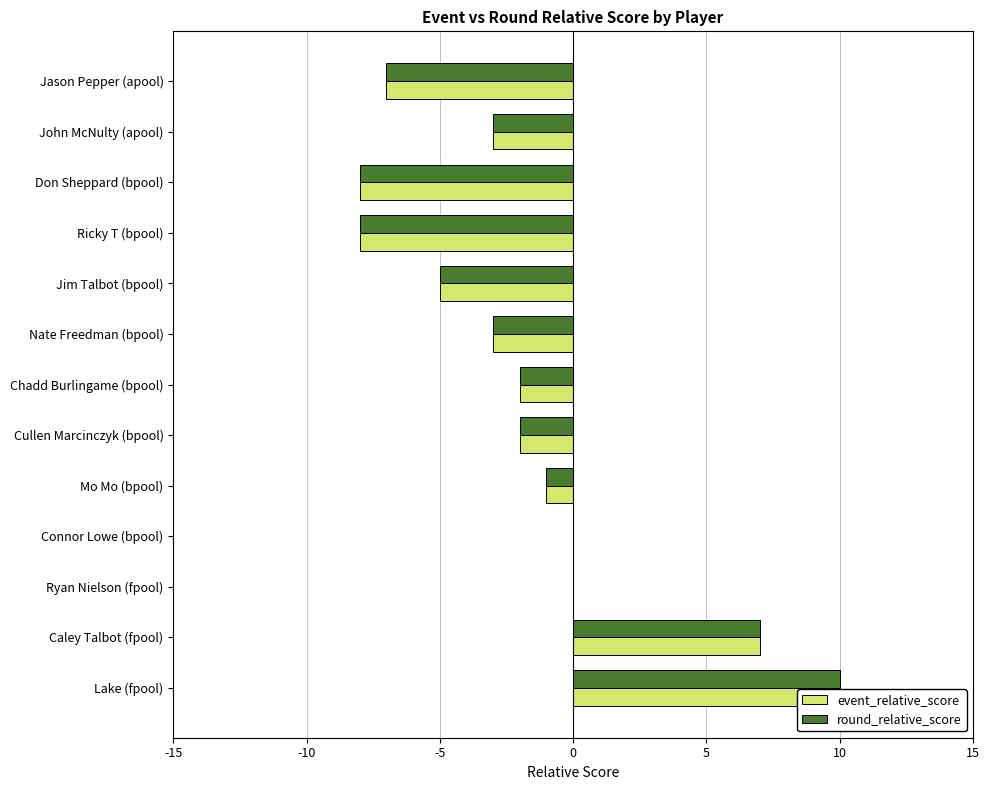

The value of round_relative_score at Ricky T (bpool) is -5. True or false?

False